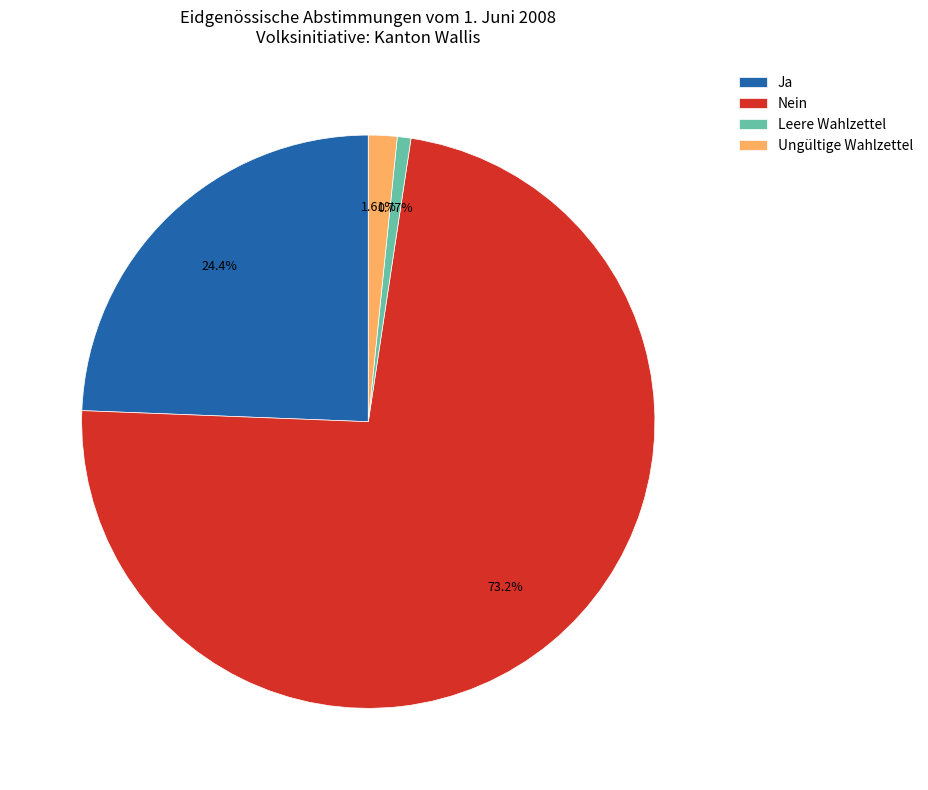

Which category accounts for the majority?

Nein